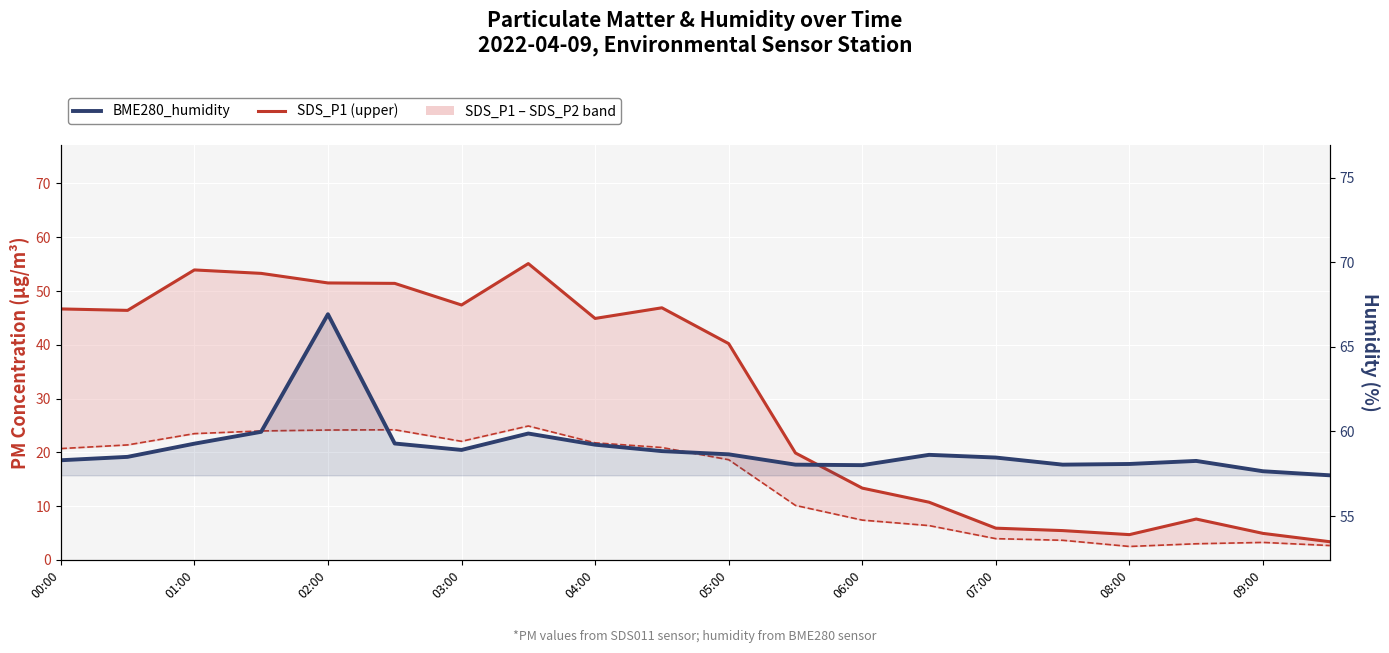

True or false: BME280_humidity has a value of 98.7 at 07:00.

False